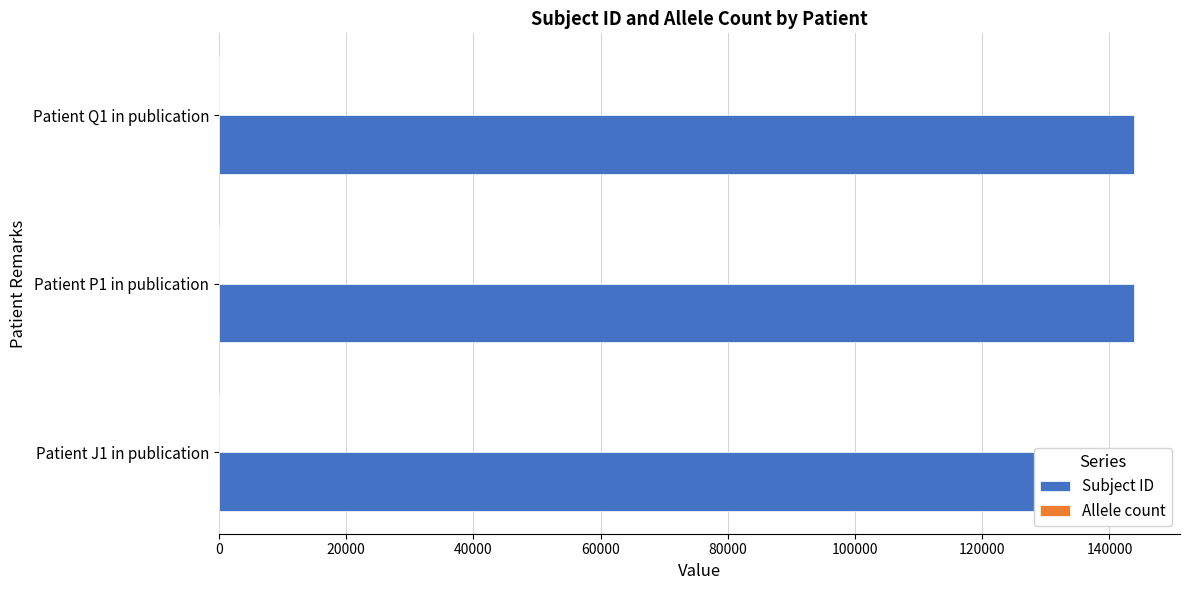

What value does the Allele count series have at 40000?

0.3